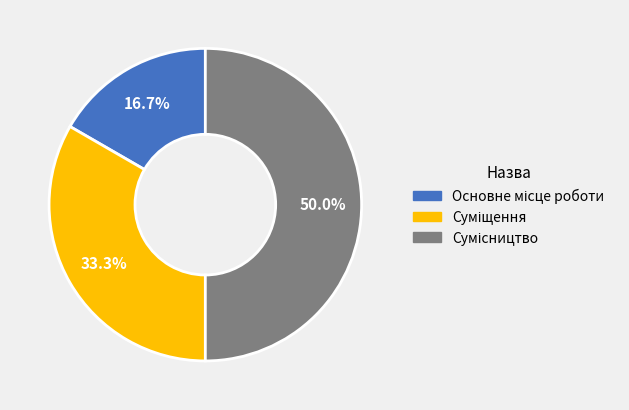

What percentage is the Сумісництво slice, to the nearest percent?

50%